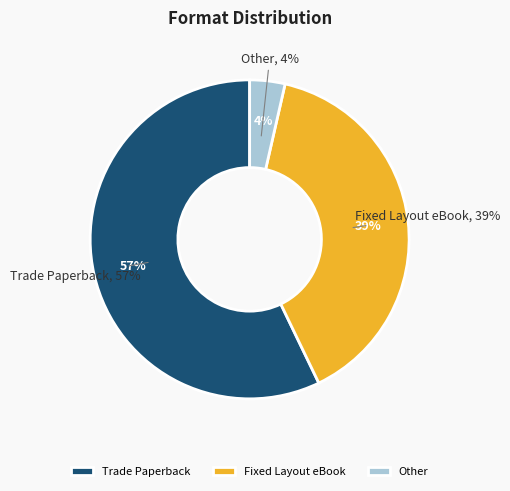

The Other slice represents 1% of the pie. True or false?

False